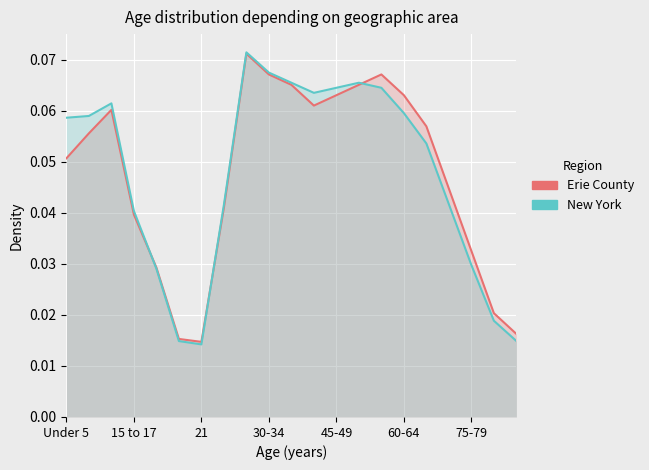

Reading left to right, transcribe all the data shown in this chart.

Erie County: 0.1	0.1	0.1	0.0	0.0	0.0	0.0	0.0	0.1	0.1	0.1	0.1	0.1	0.1	0.1	0.1	0.1	0.0	0.0	0.0	0.0
New York: 0.1	0.1	0.1	0.0	0.0	0.0	0.0	0.0	0.1	0.1	0.1	0.1	0.1	0.1	0.1	0.1	0.1	0.0	0.0	0.0	0.0